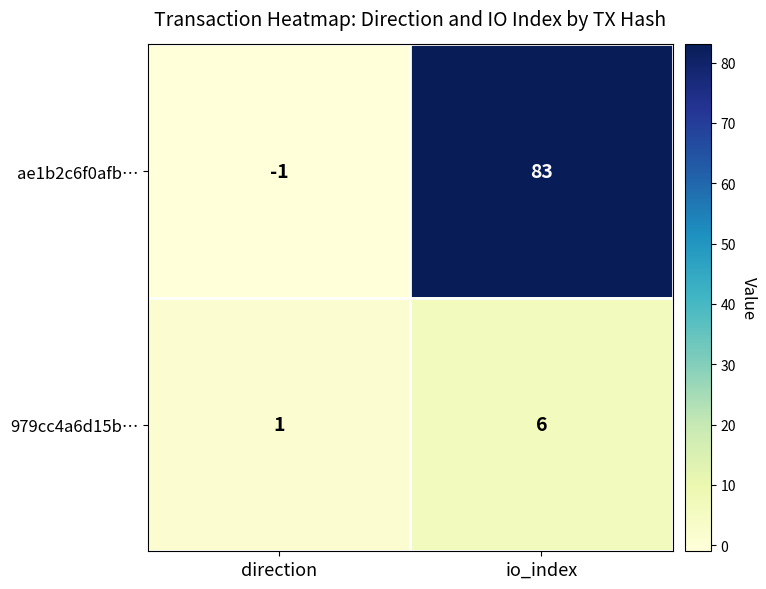

At which category is the sum across all series the highest?

io_index